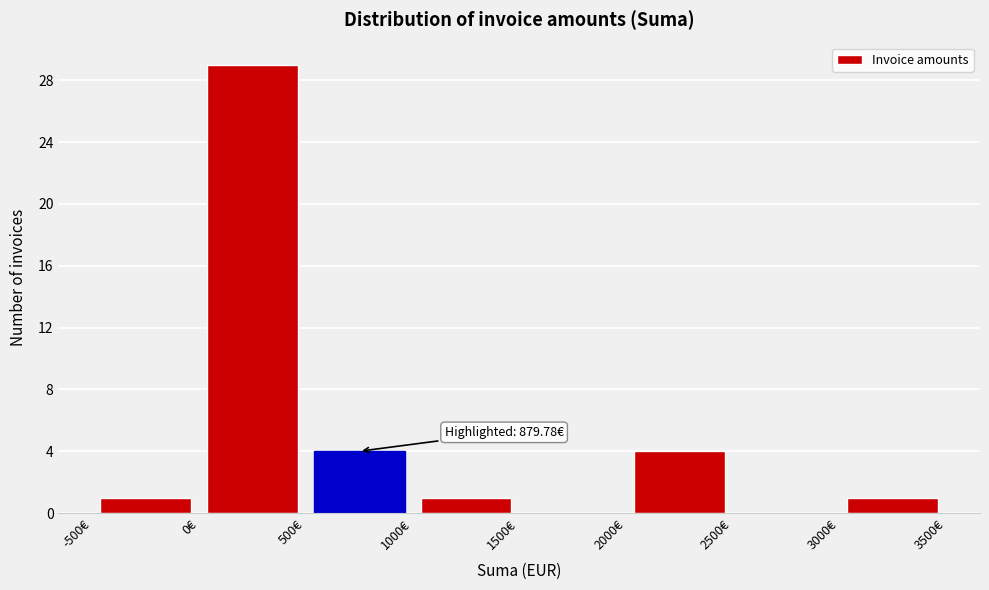

Over which range of the x-axis is the bar tallest?

0 to 500